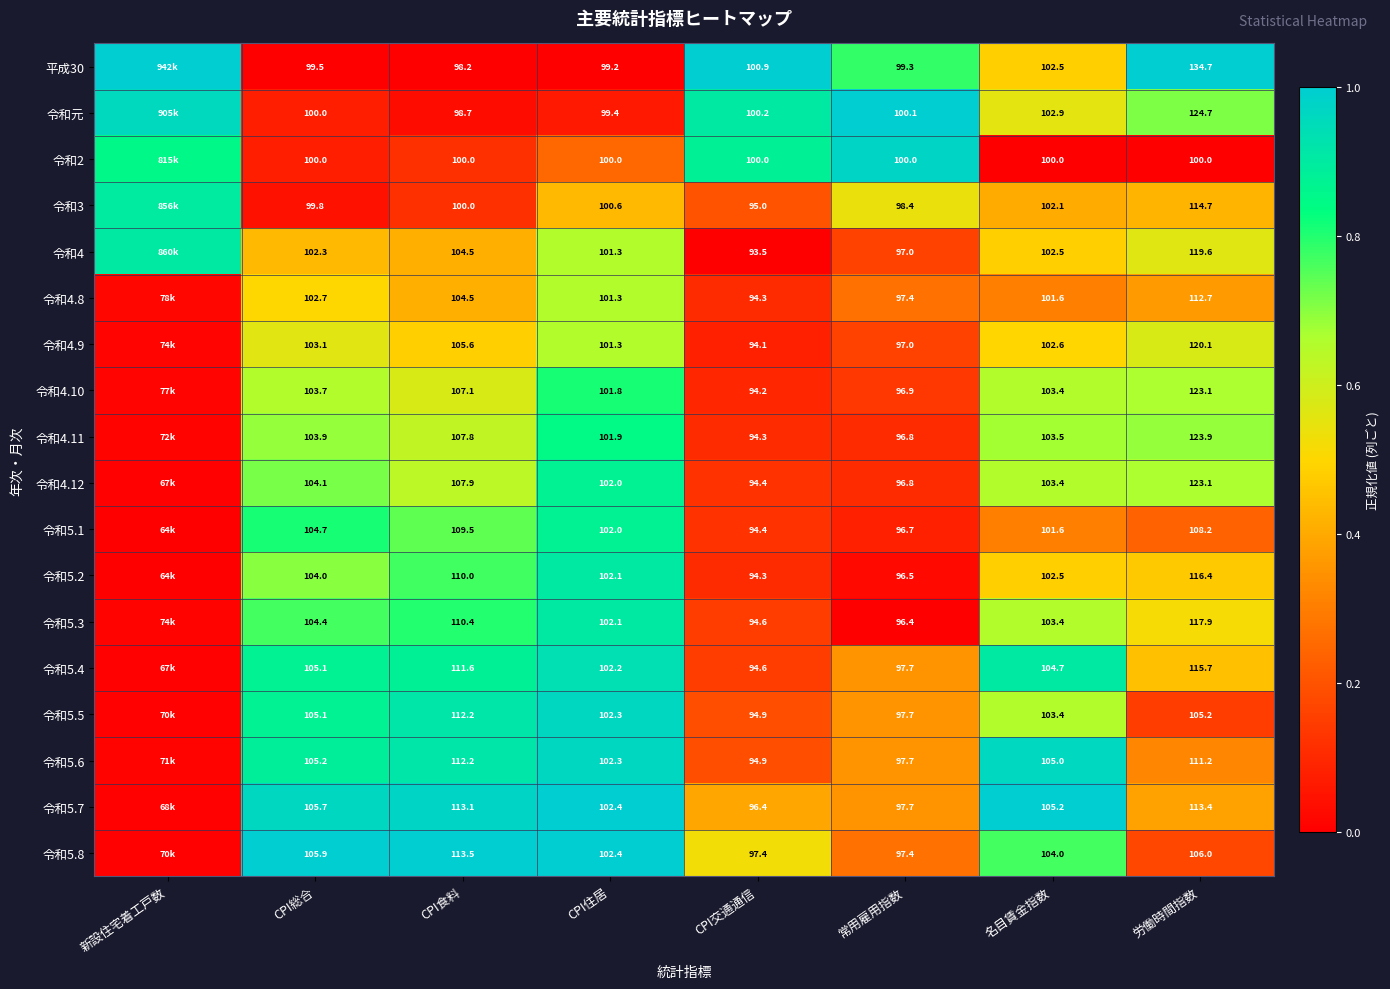

How many data points does each series have?

8